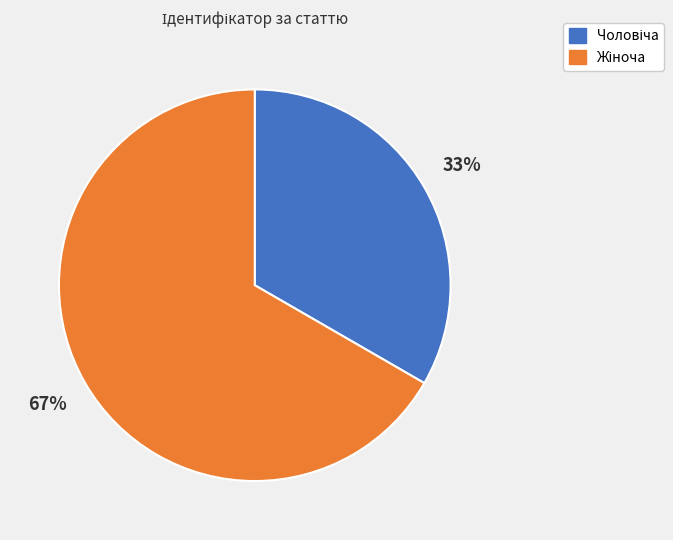

To the nearest percent, what is the average slice percentage?

50%